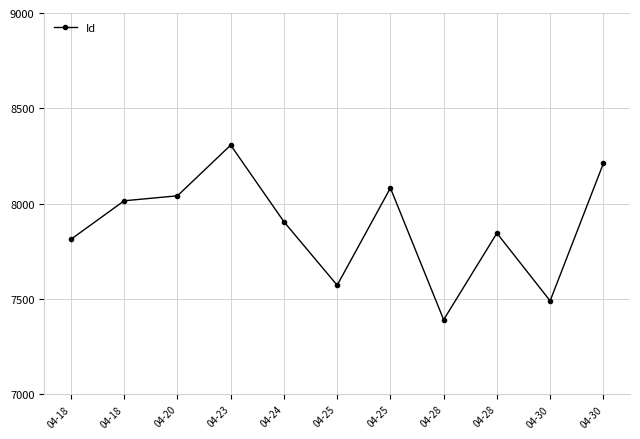

True or false: the data shows 2605 at 04-18.

False